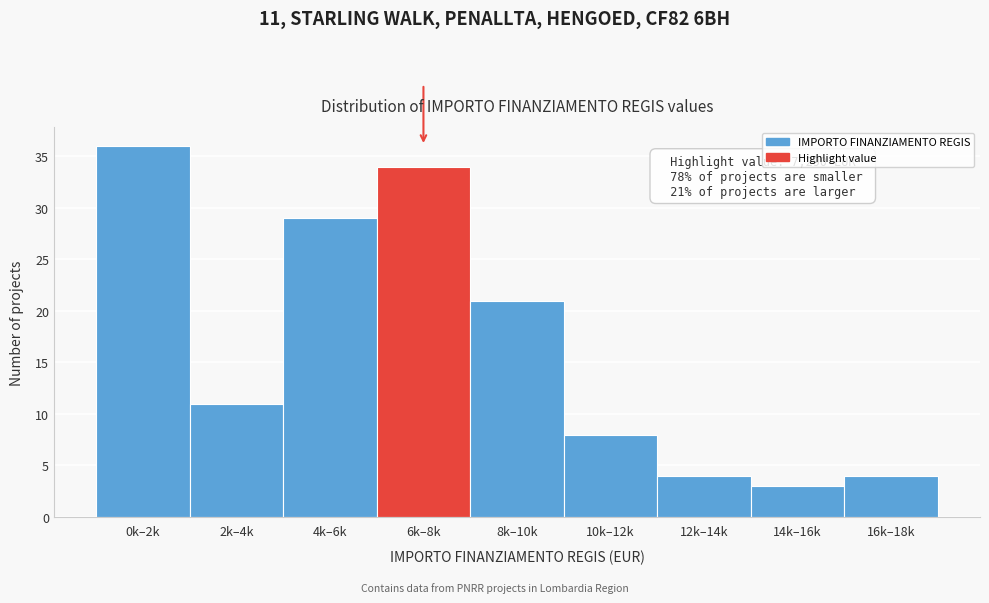

Reading right to left, what are all the values shown in this chart?

16k–18k=4	14k–16k=3	12k–14k=4	10k–12k=8	8k–10k=21	6k–8k=34	4k–6k=29	2k–4k=11	0k–2k=36